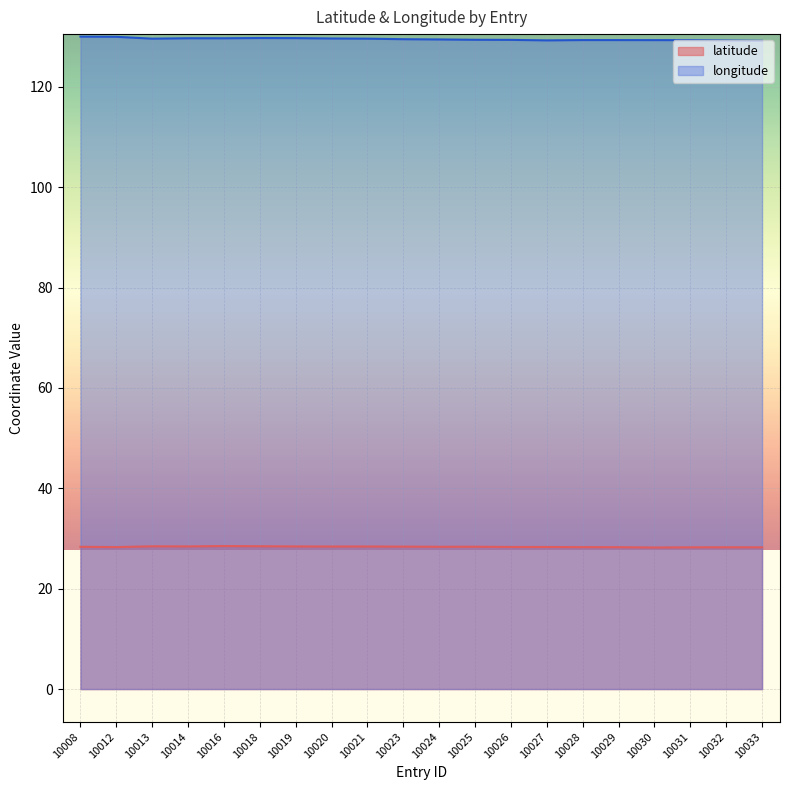

True or false: latitude has a value of 28.3 at 10026.

True